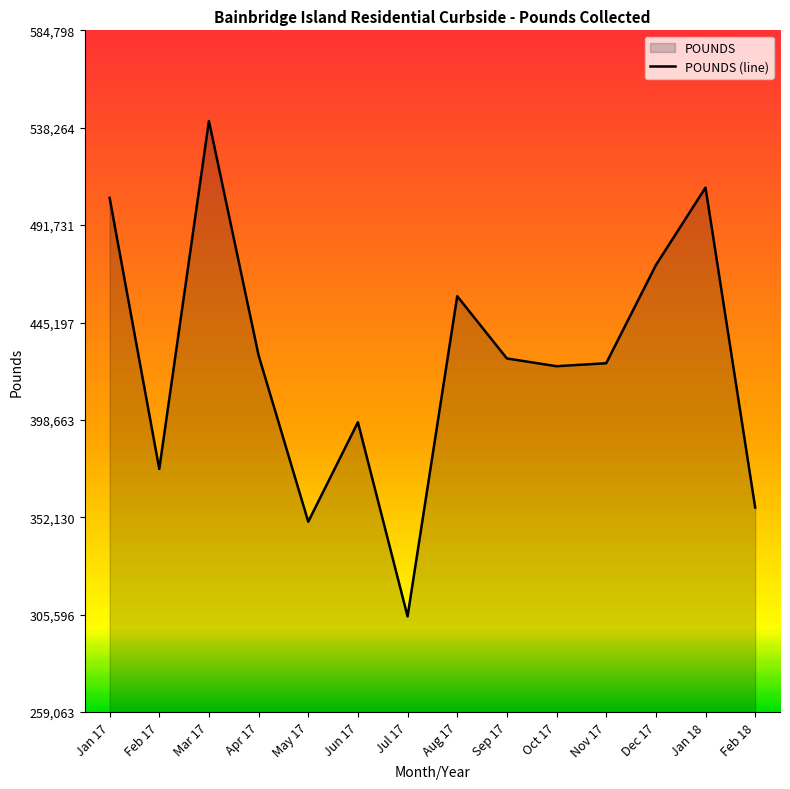

What is the label of the 14th point from the right?

Jan 17